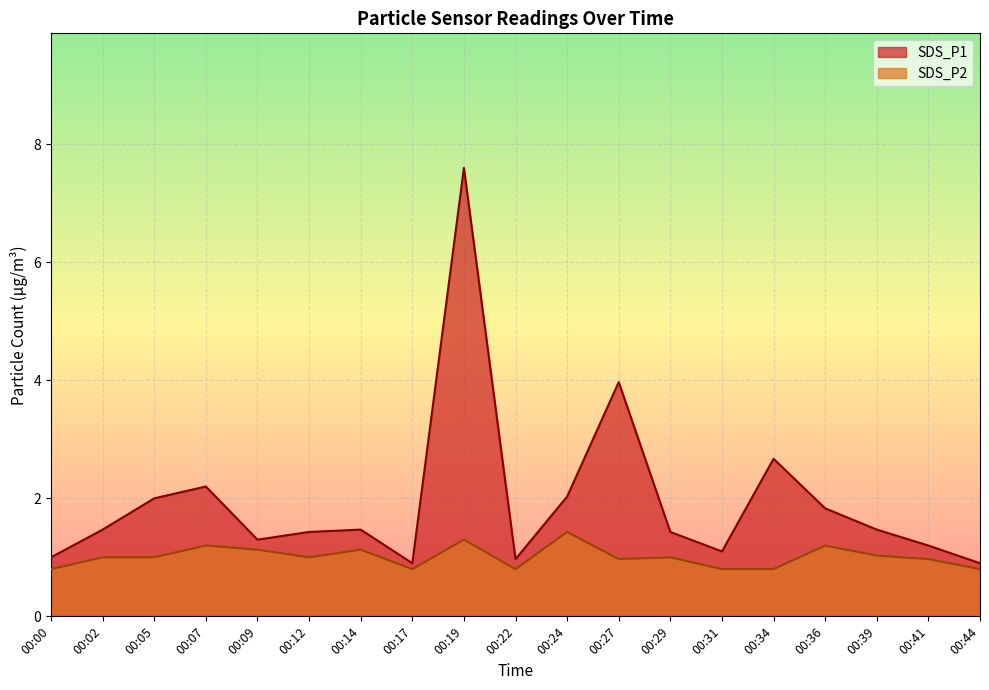

What is the difference between the highest and lowest values at 00:02?

0.5